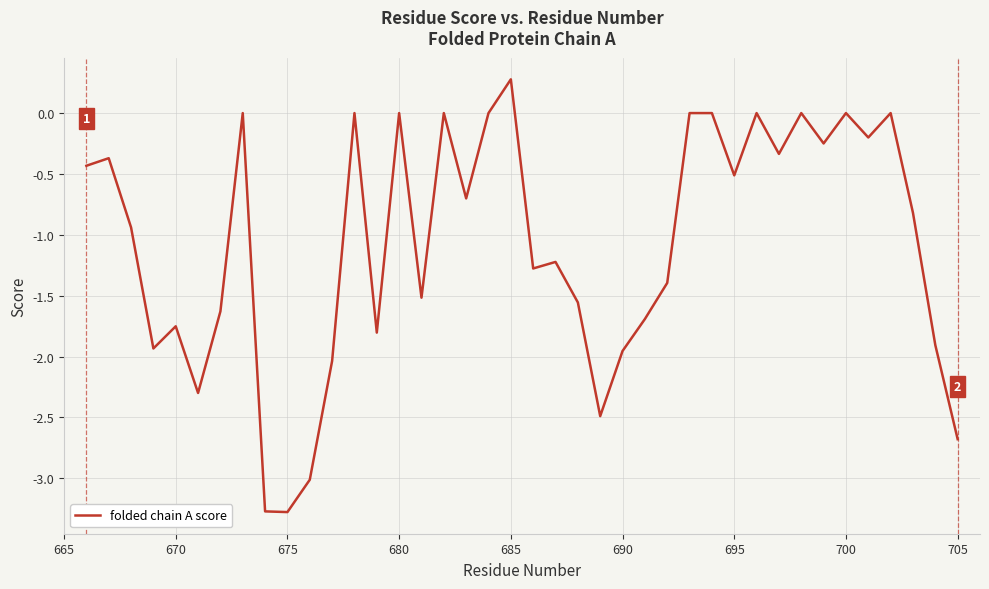

What is the greatest value displayed?

0.3